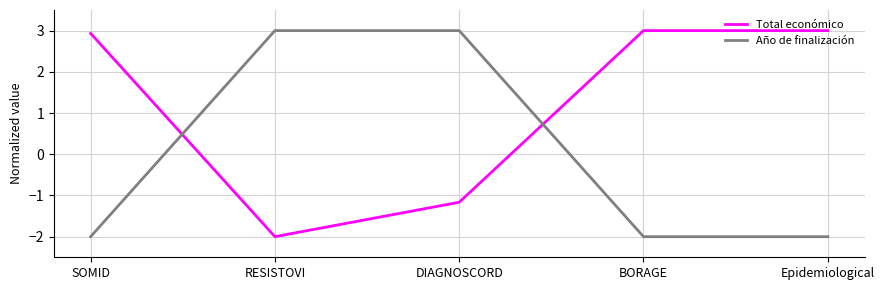

How many interior local valleys does the Total económico series have?

1